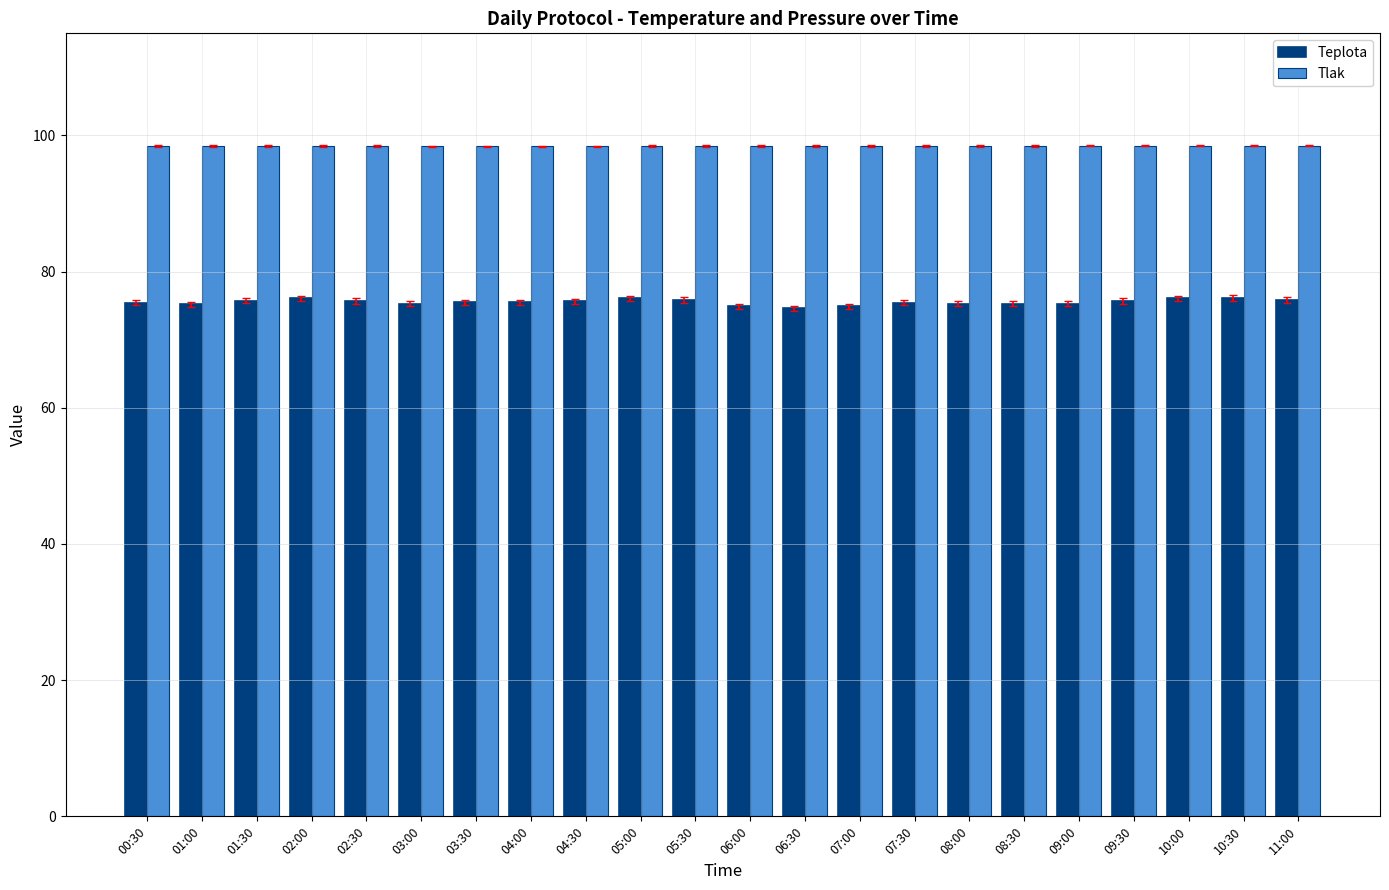

What is the difference between the maximum and second lowest values in the Teplota series?

1.2